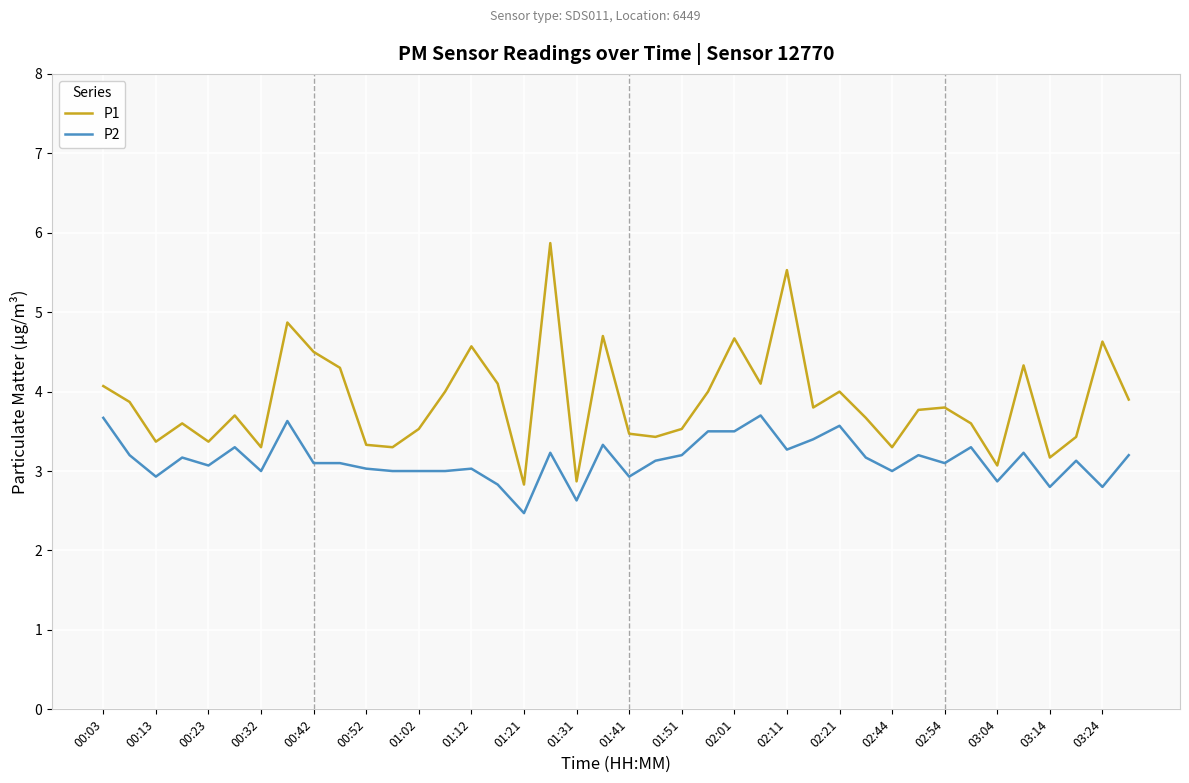

What is the smallest value displayed?

2.5